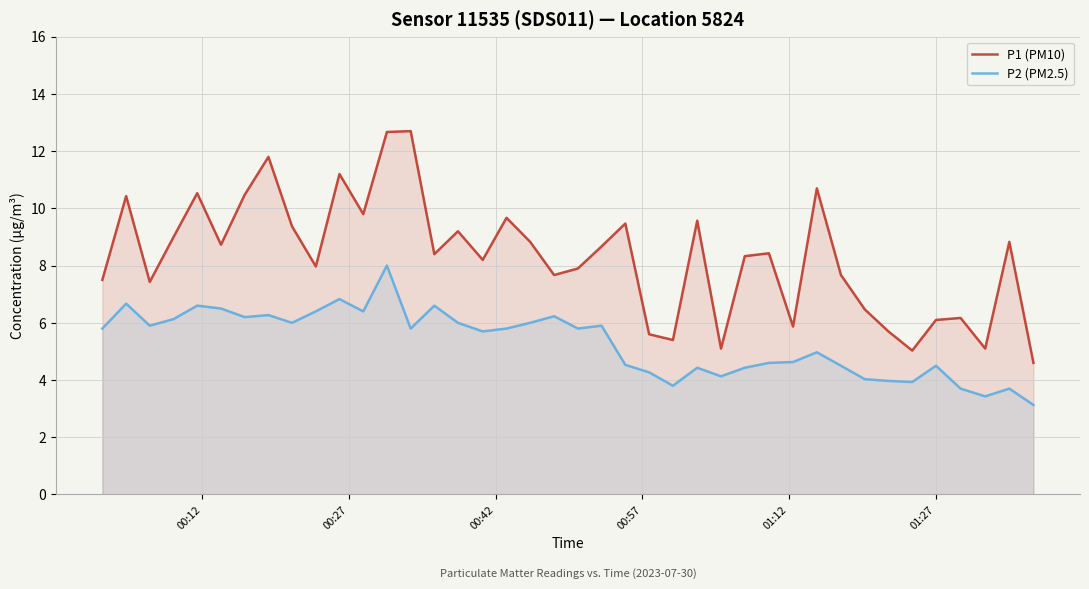

Does the chart display data point markers on the line(s)?

No